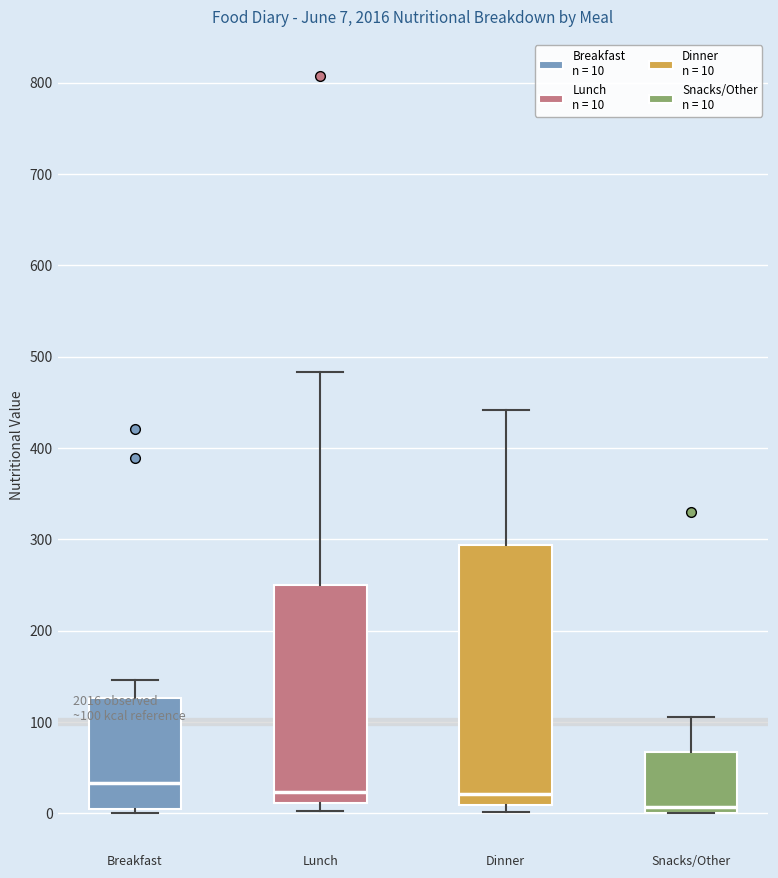

Comparing the boxes themselves (not the whiskers), which one is the tallest?

Dinner